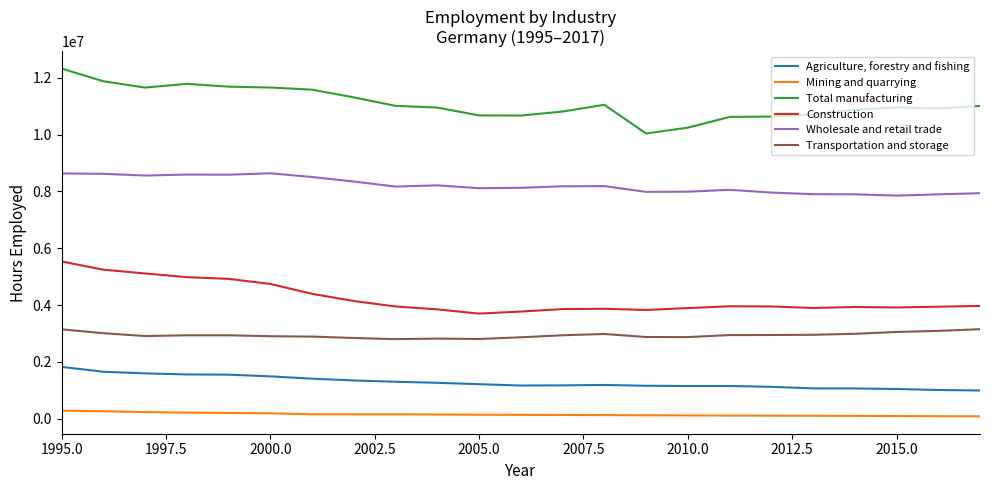

What is the maximum value shown in the chart?

12326000